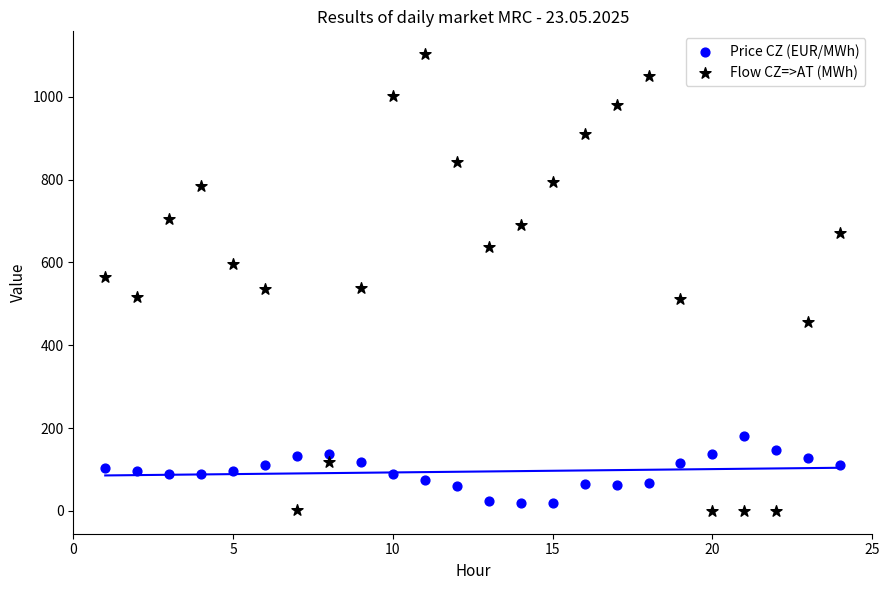

Which series has the largest Y range (max minus min)?

Flow CZ=>AT (MWh)